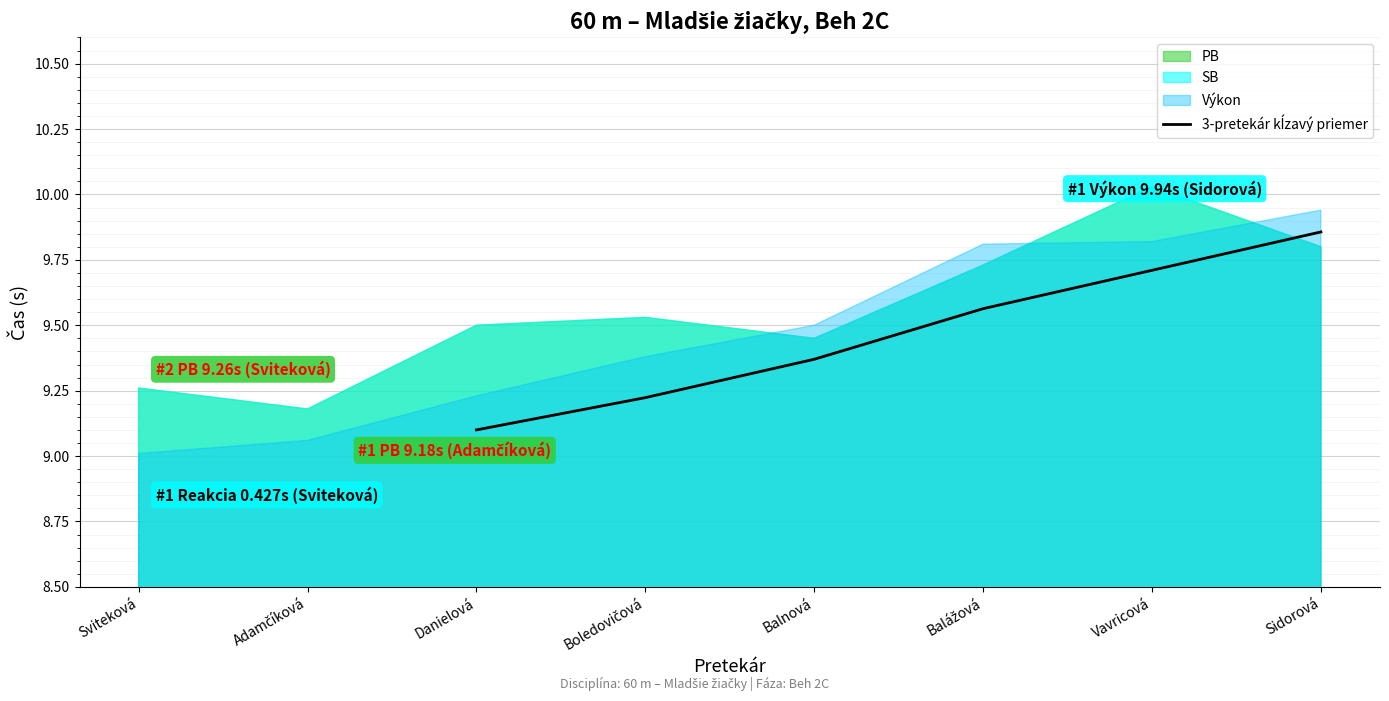

What is the minimum value shown in the chart?

9.1